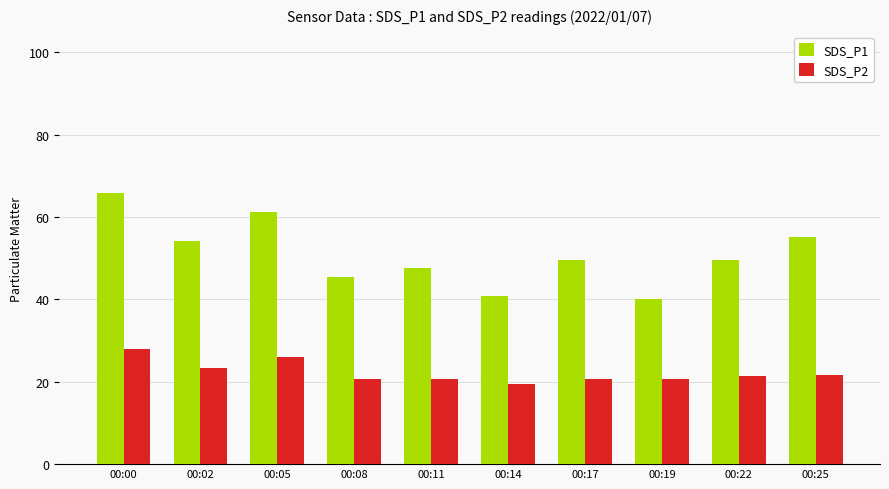

Is it true that SDS_P1 equals 88.5 at 00:00?

False